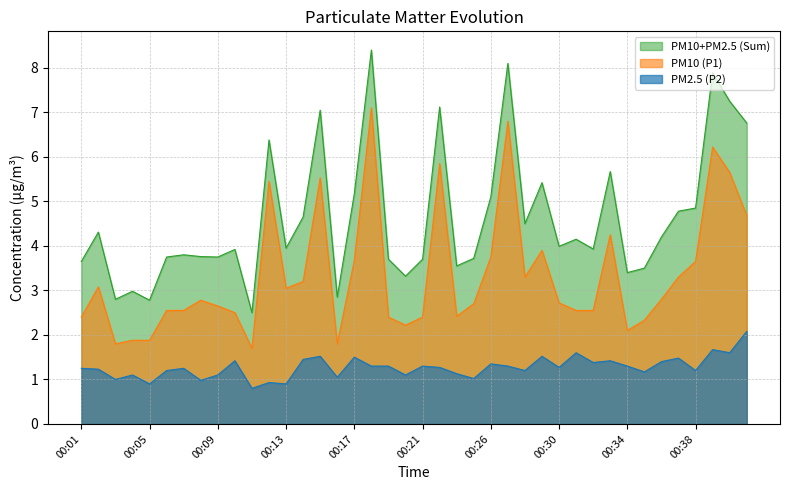

What is the total value across all series at 00:03?

2.8